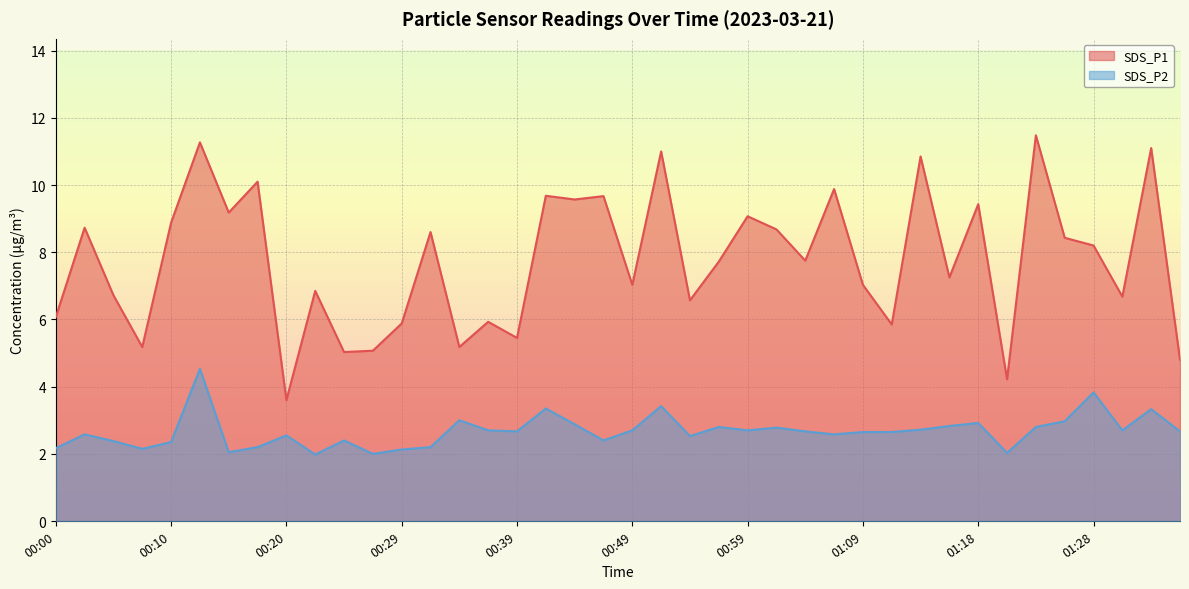

Which series has the widest spread of values?

SDS_P1